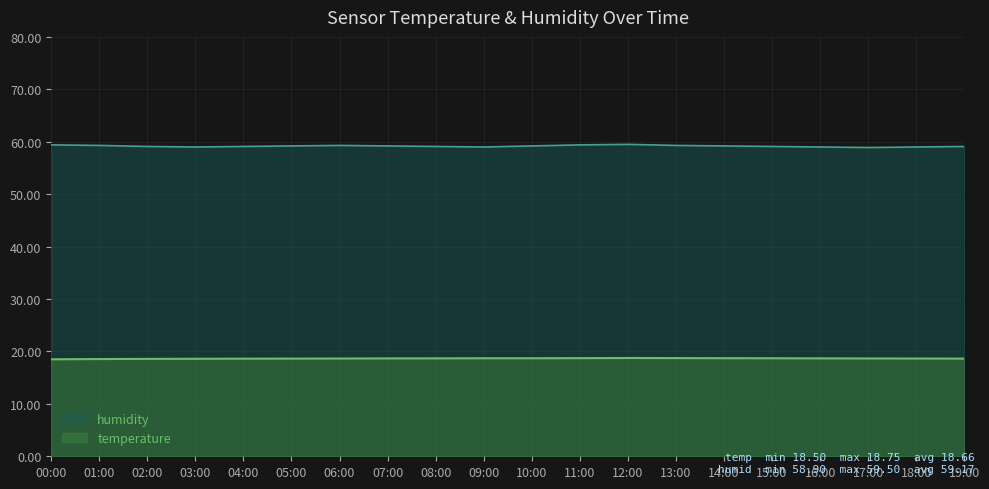

Rank the series by their maximum value, from highest to lowest.

humidity, temperature